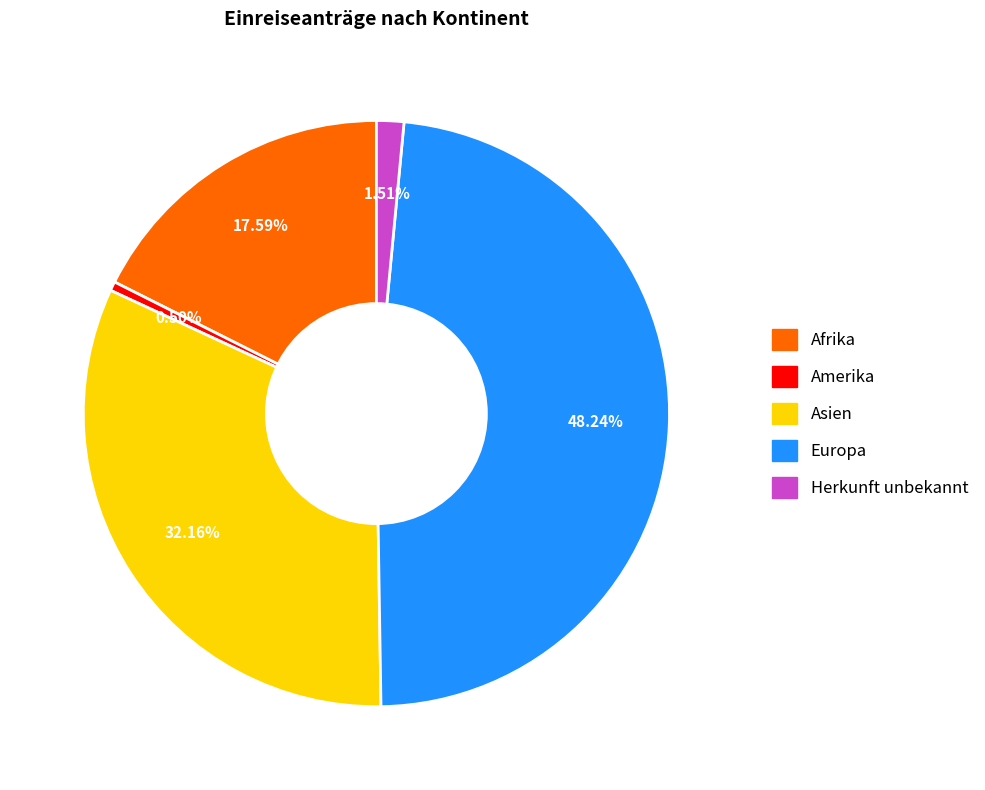

Is there any slice that represents more than half of the pie?

No